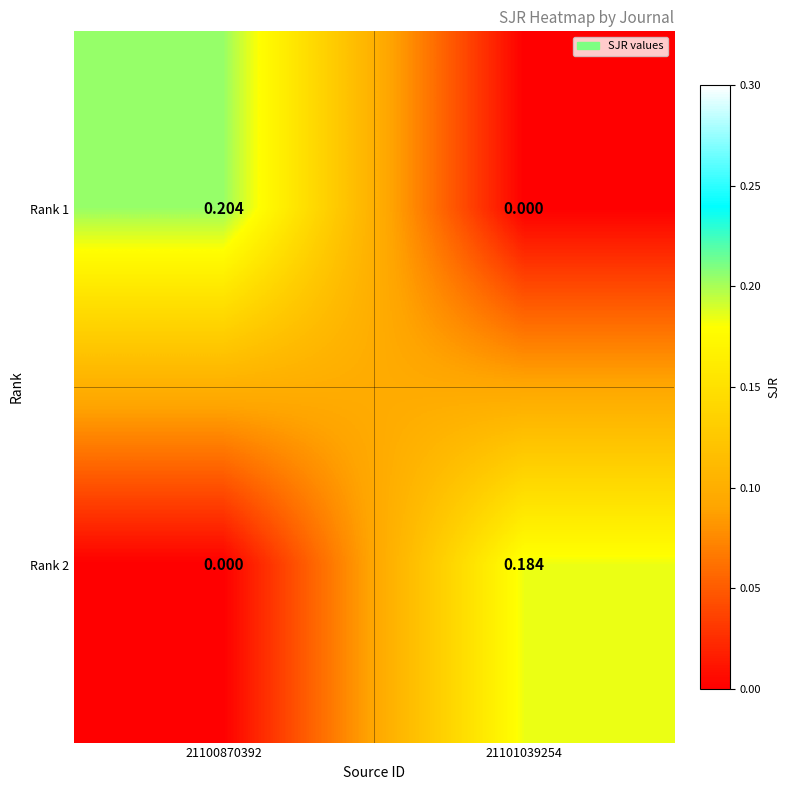

Is the value of Rank 1 at 21101039254 greater than the value of Rank 2 at 21101039254?

No